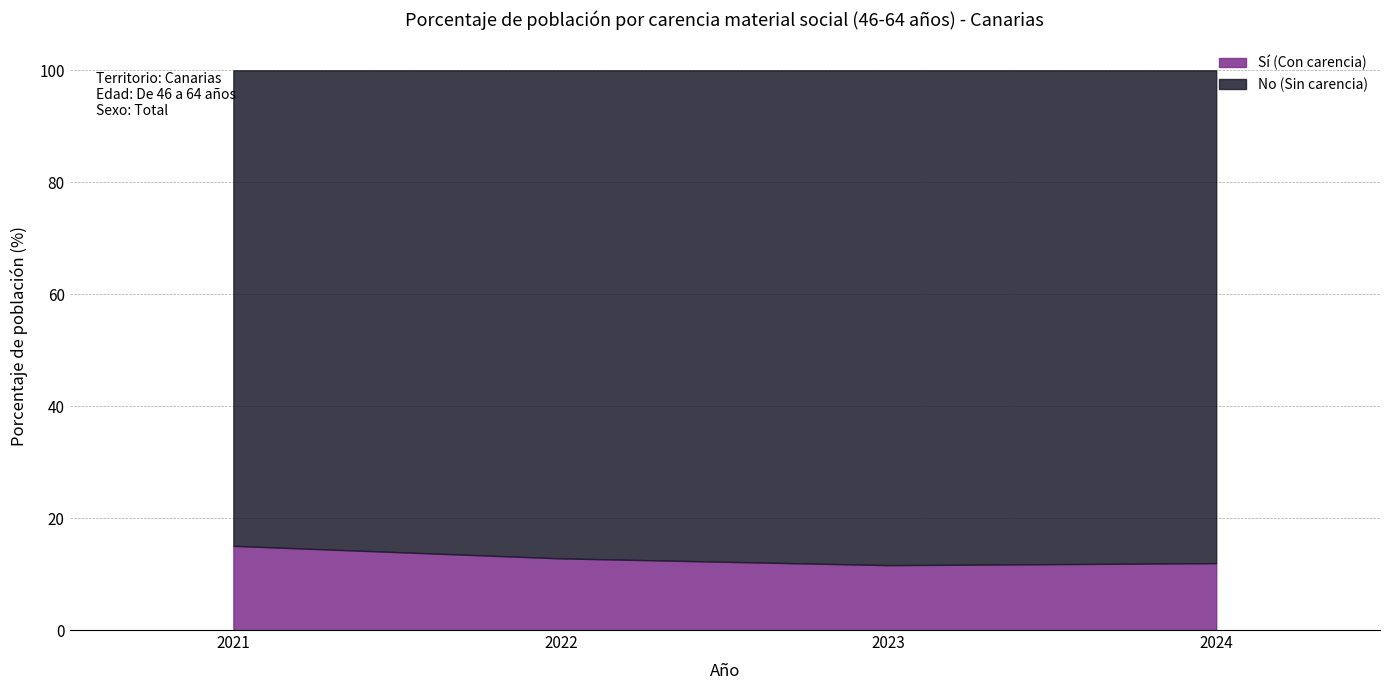

Rank the series at 2022 from highest to lowest value.

No (Sin carencia), Sí (Con carencia)